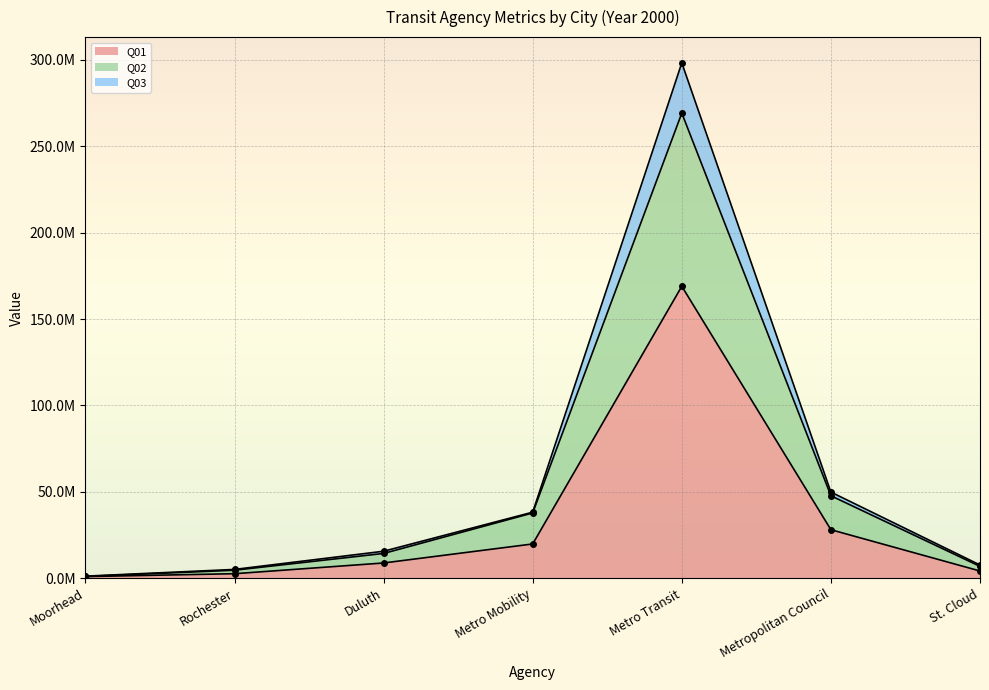

What position from the left is Moorhead?

1